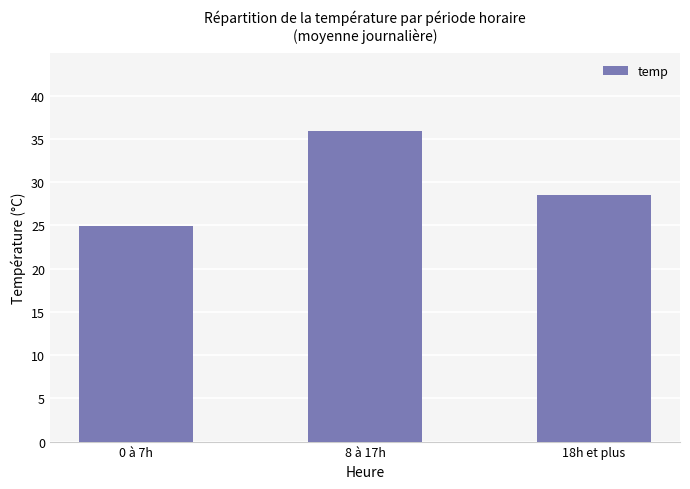

What is the maximum value shown in the chart?

35.9